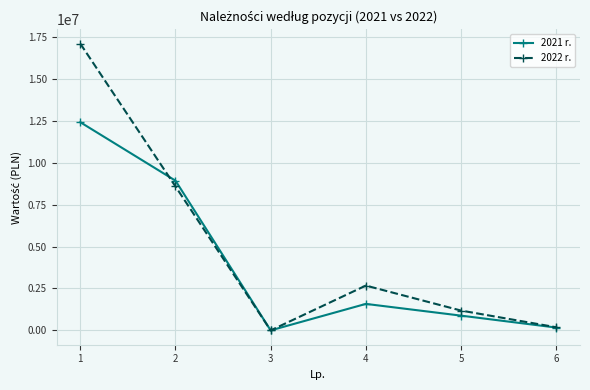

How many series are shown in this chart?

2